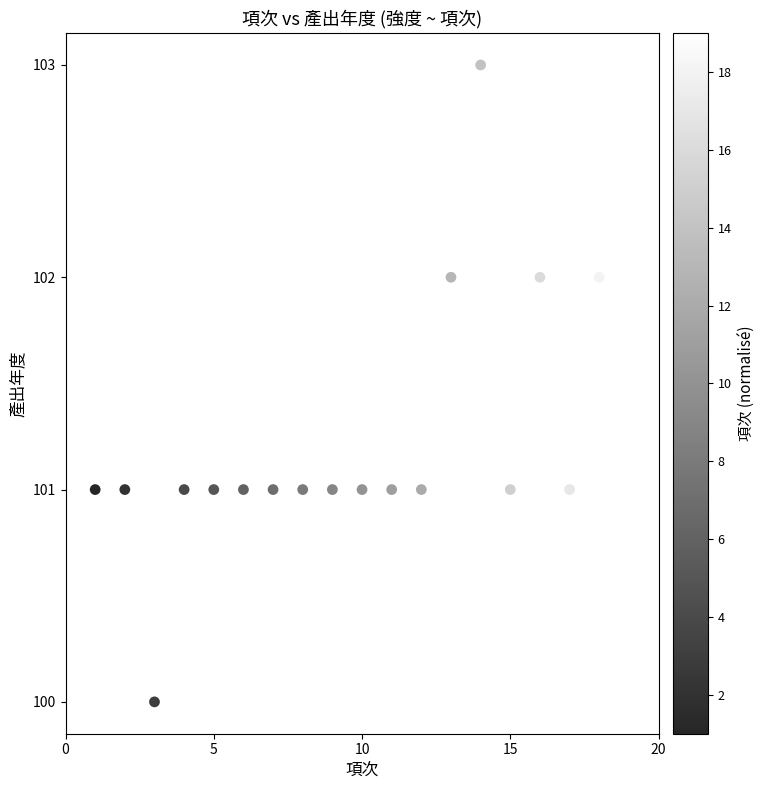

What is the range of Y values (max minus min)?

3